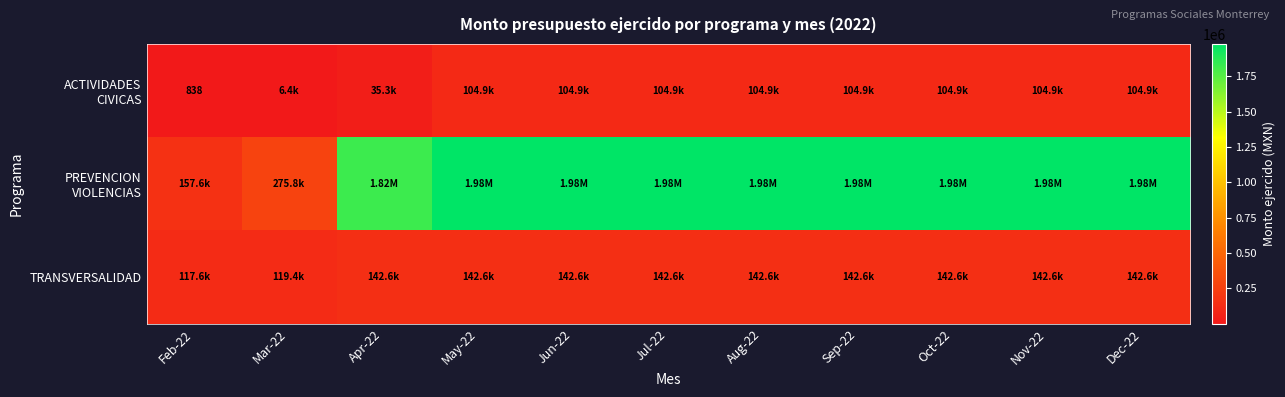

Between Feb-22 and Jun-22, which series saw the biggest shift?

PREVENCION VIOLENCIAS